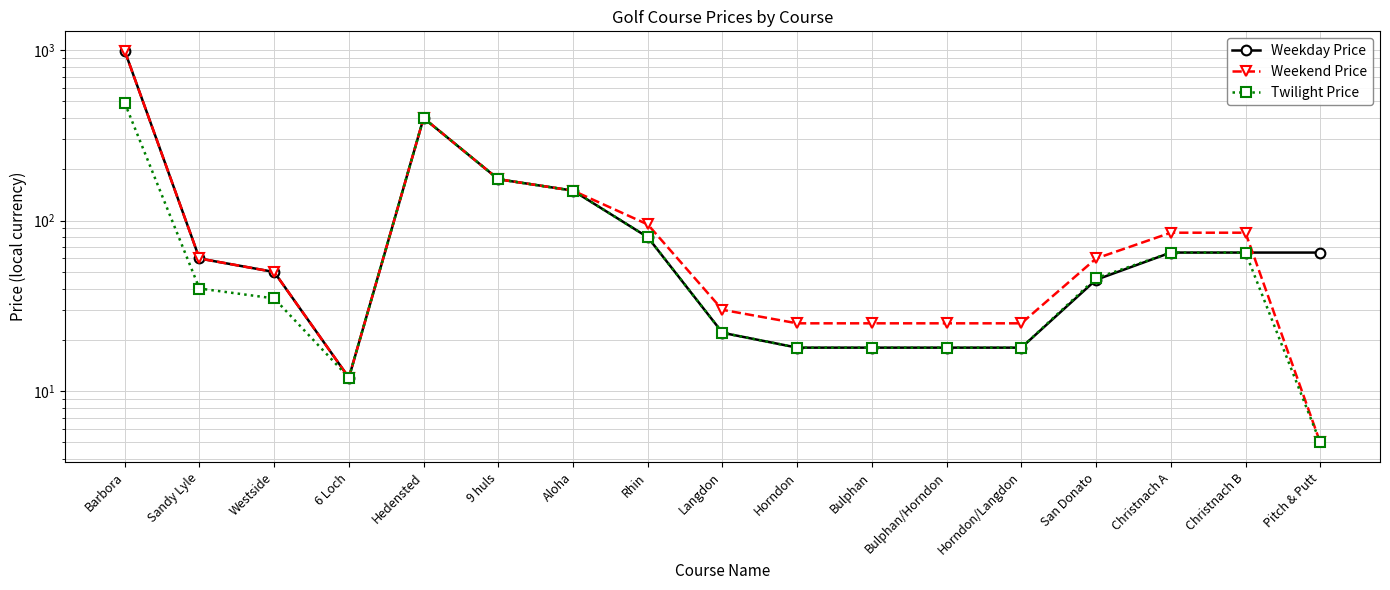

How many lines are shown in the chart?

3